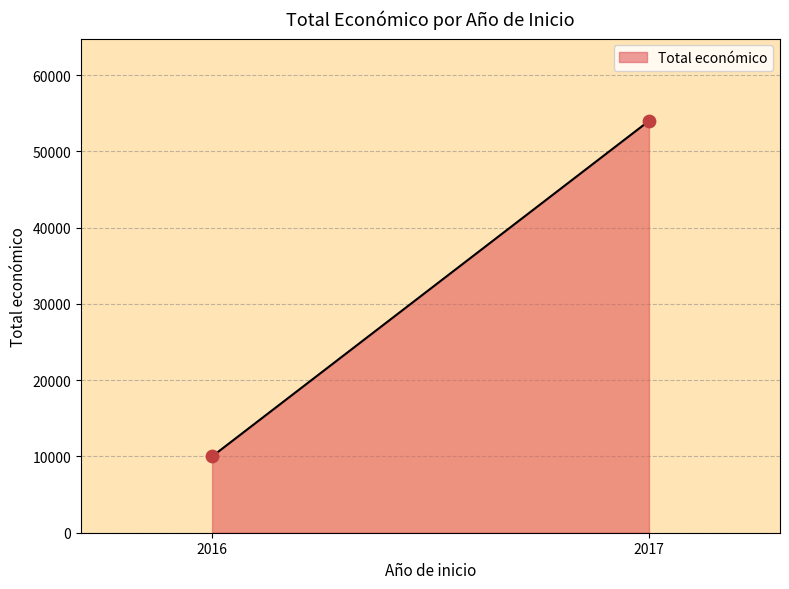

What is the smallest value displayed?

10000.0